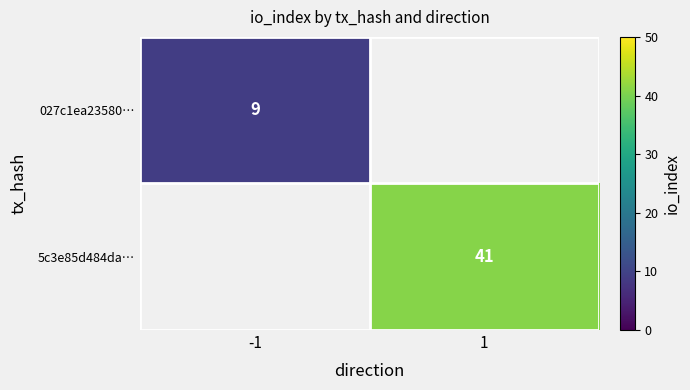

What is the greatest value displayed?

41.0